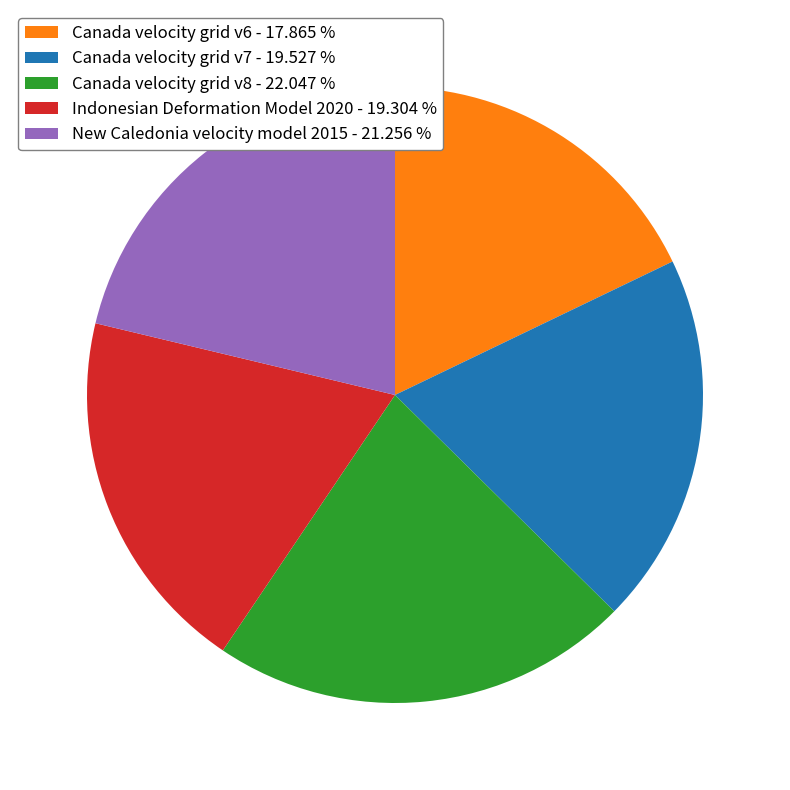

The Canada velocity grid v6 slice represents 18% of the pie. True or false?

True